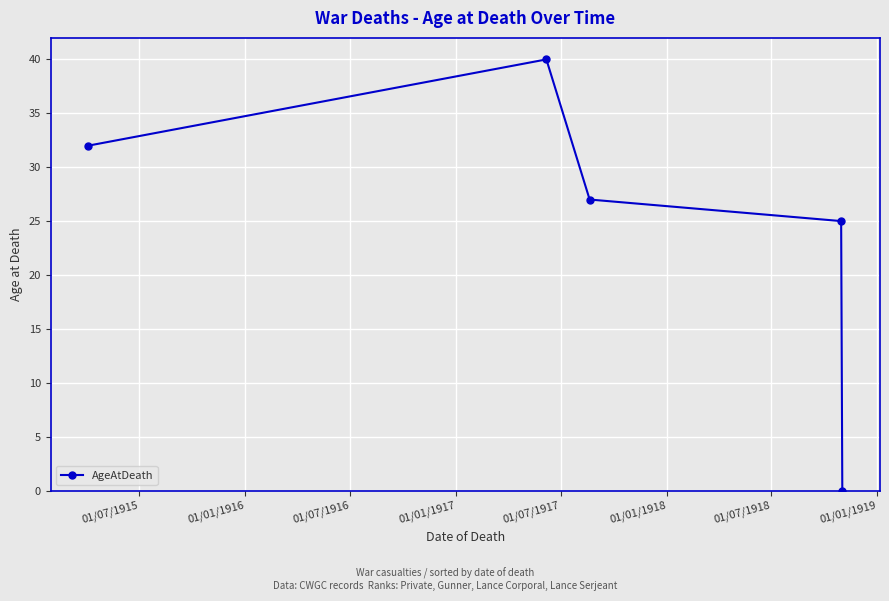

How many values are above zero?

4